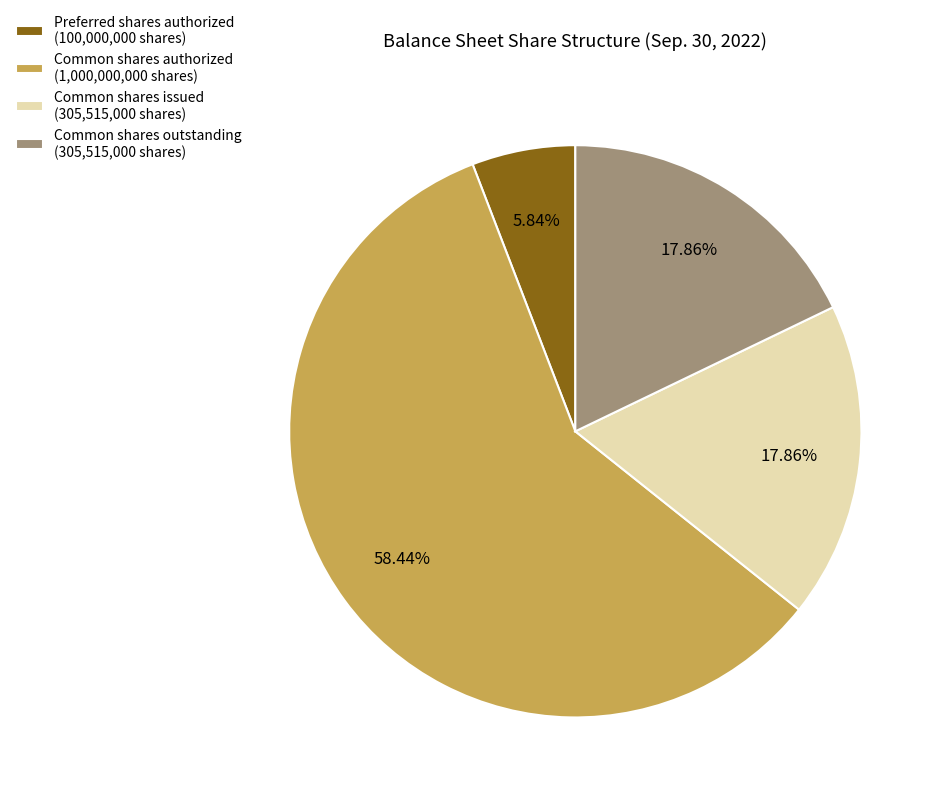

To the nearest percent, what is the average slice percentage?

25%